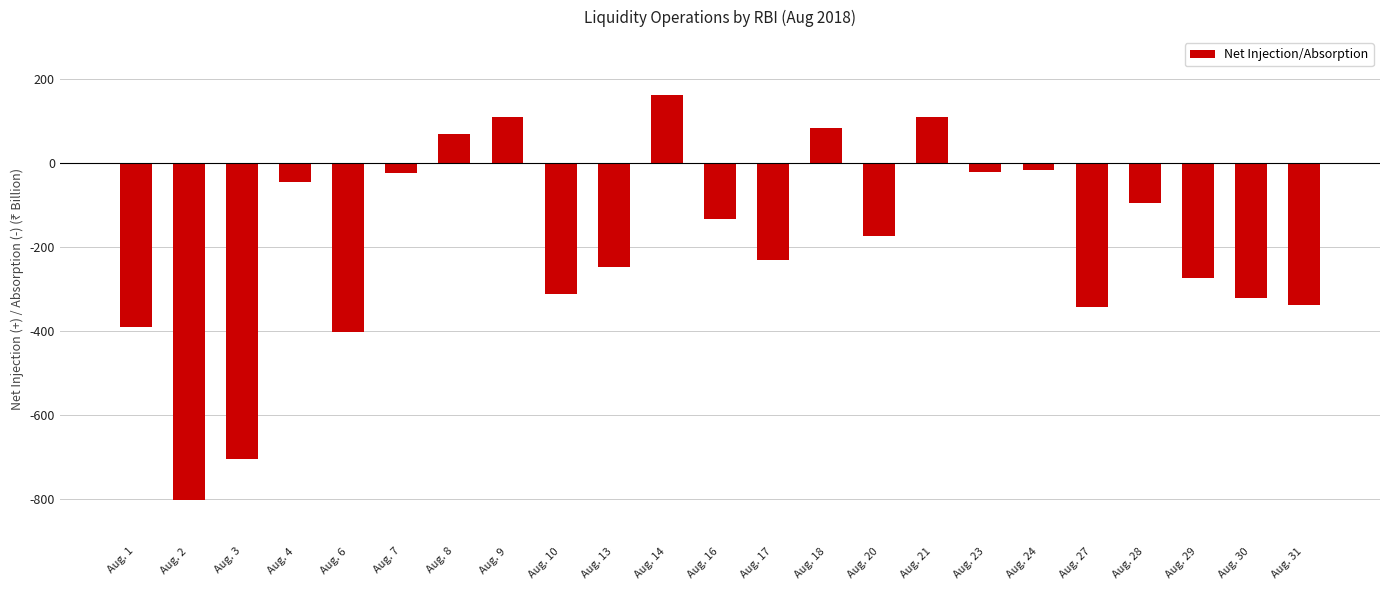

What is the maximum value shown in the chart?

162.7